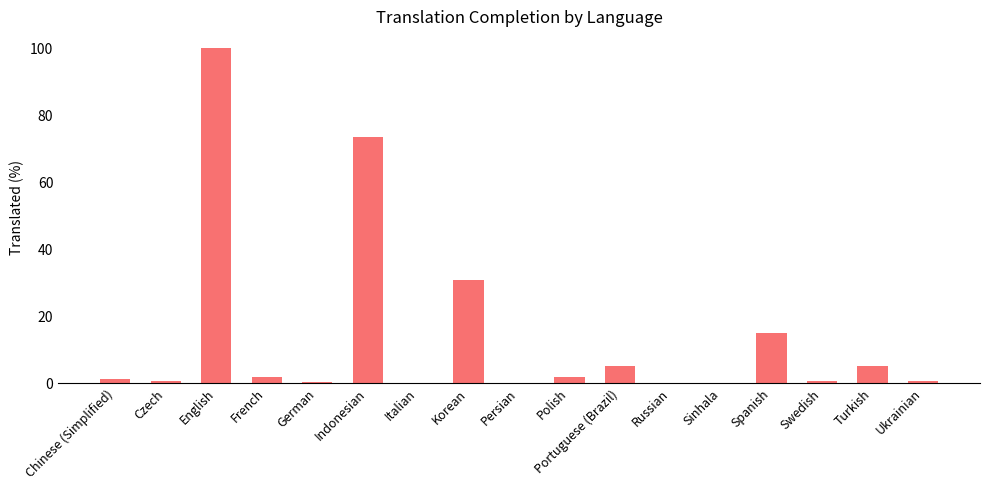

Is it true that the value at Portuguese (Brazil) is 5.0?

True